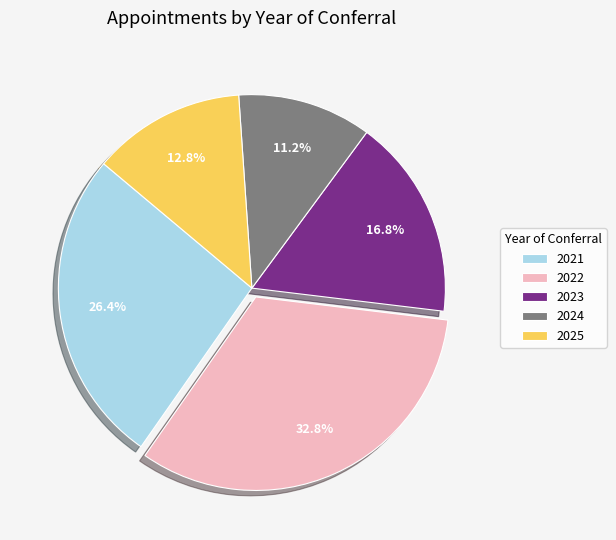

Is it true that 2023 is 27% of the pie?

False